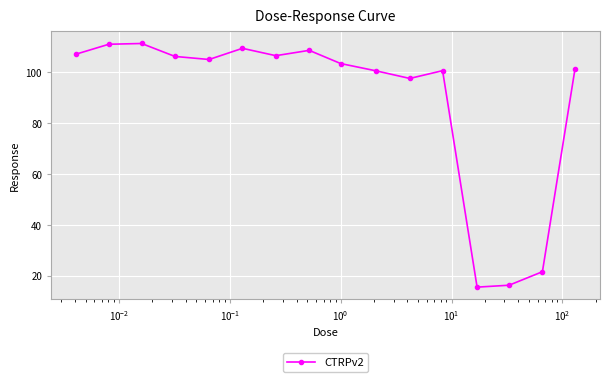

What is the difference between the maximum and minimum values?

95.9